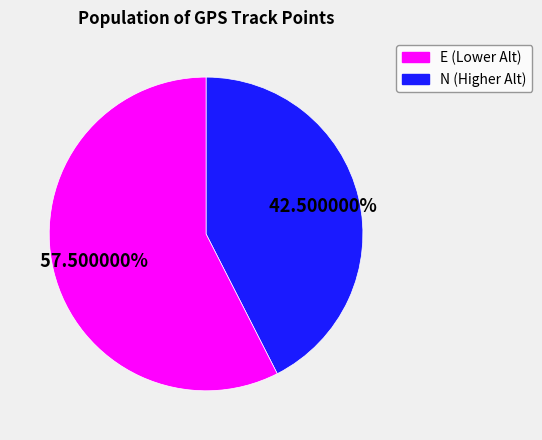

Which category has the biggest portion of the pie?

N